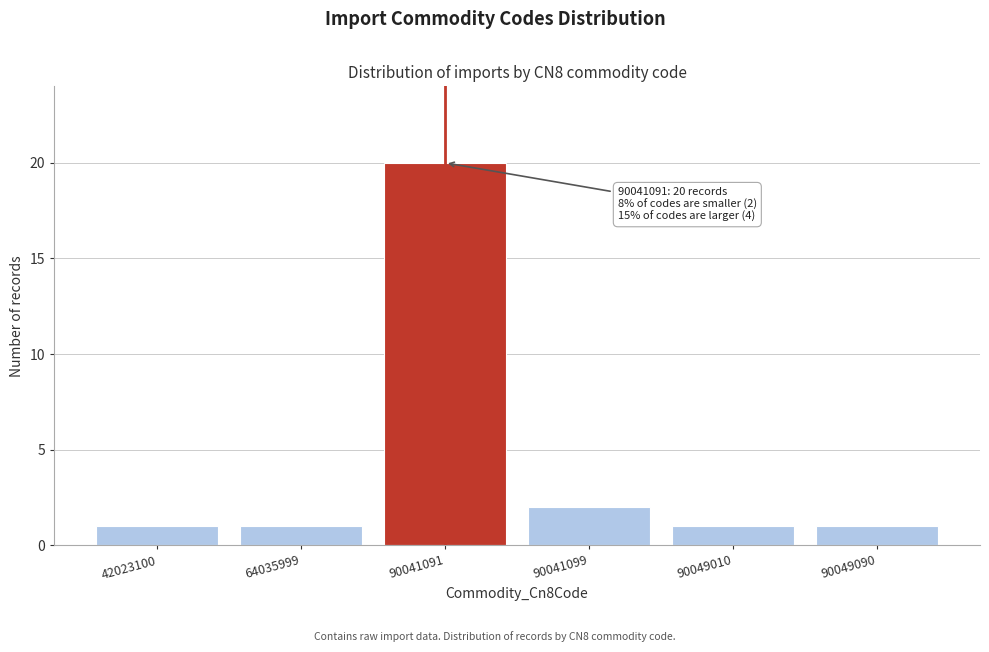

Reading right to left, what are all the values shown in this chart?

1	1	2	20	1	1